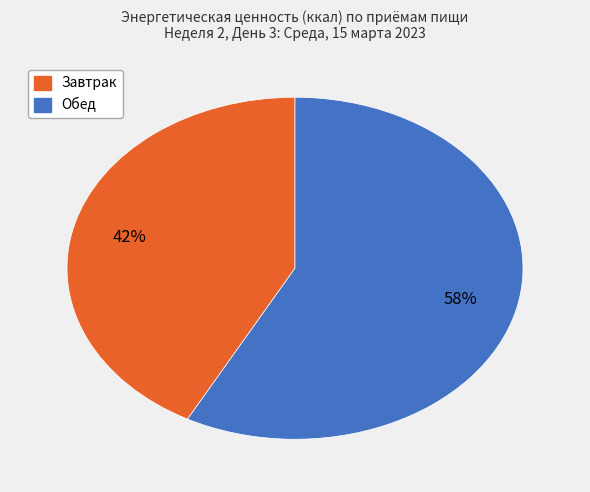

To the nearest percent, what portion does Завтрак represent?

42%